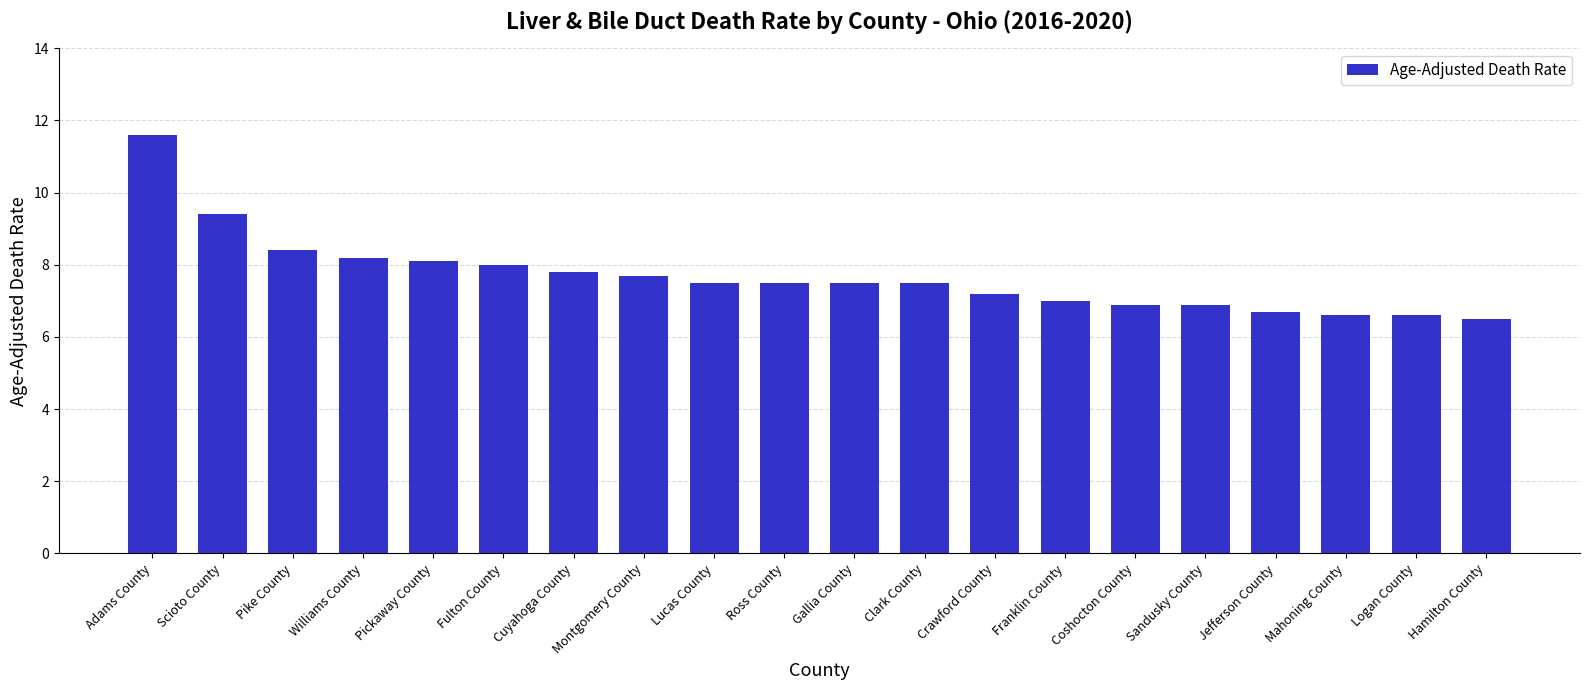

Reading right to left, extract all data points from this chart.

6.5	6.6	6.6	6.7	6.9	6.9	7.0	7.2	7.5	7.5	7.5	7.5	7.7	7.8	8.0	8.1	8.2	8.4	9.4	11.6